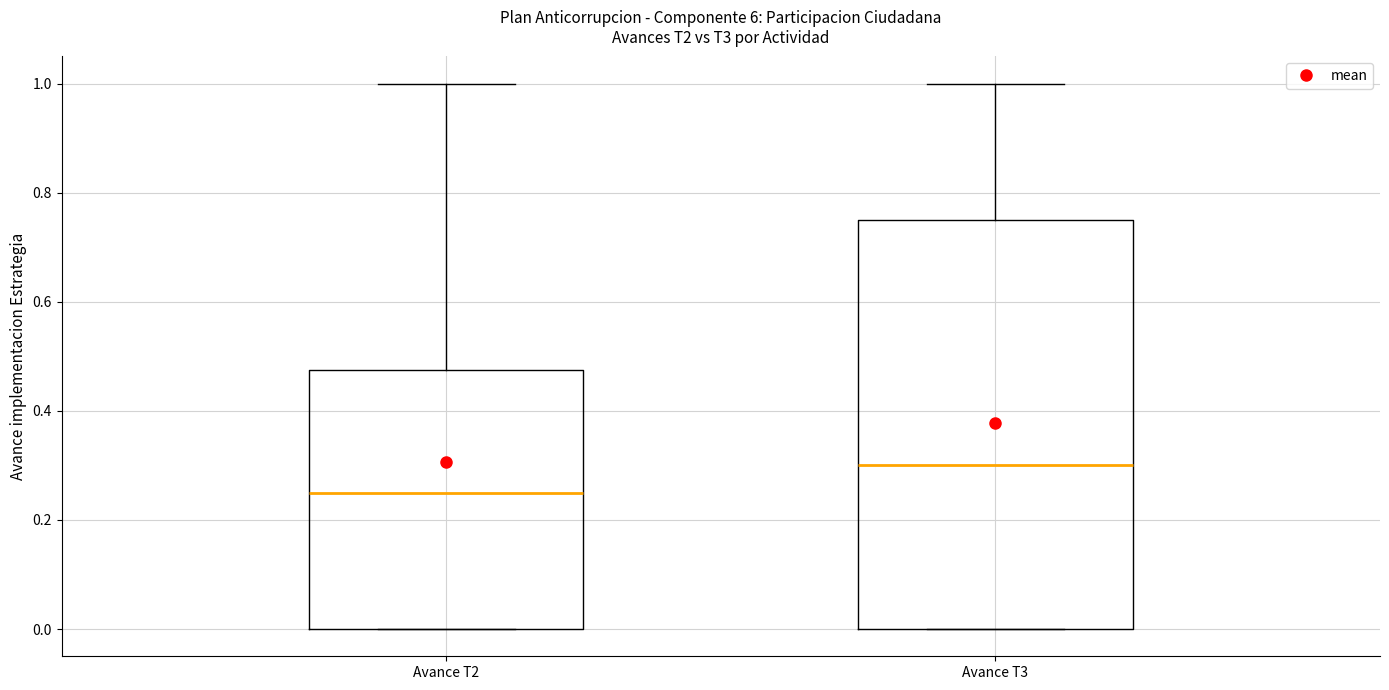

Where is the upper edge of the box for Avance T3 on the y-axis? The values are not printed on the chart, so give them approximately, as read against the axis.

0.76